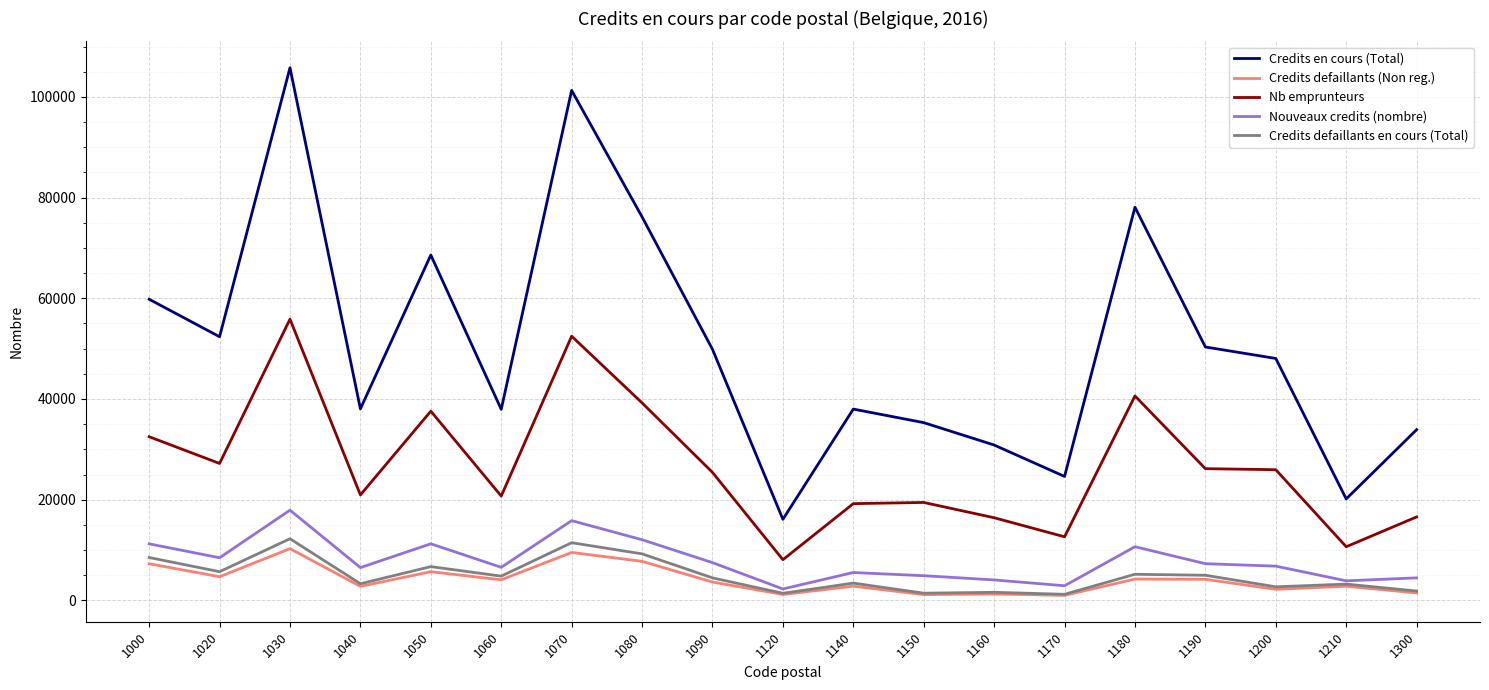

What is the difference between the Credits defaillants en cours (Total) values at 1090 and 1200?

1777